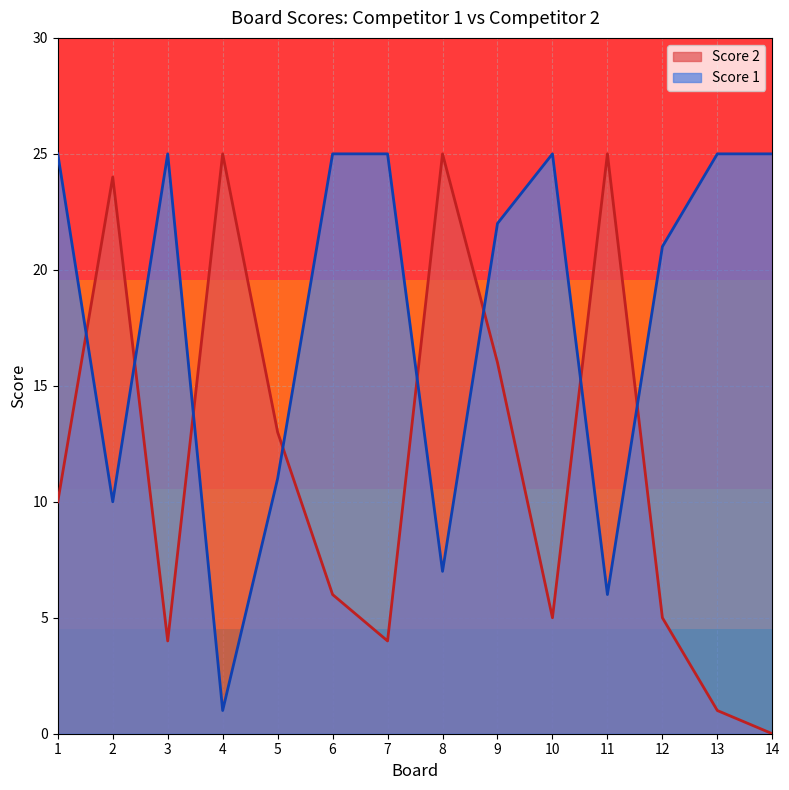

Rank the categories by Score 1 value from highest to lowest.

1, 3, 6, 7, 10, 13, 14, 9, 12, 5, 2, 8, 11, 4